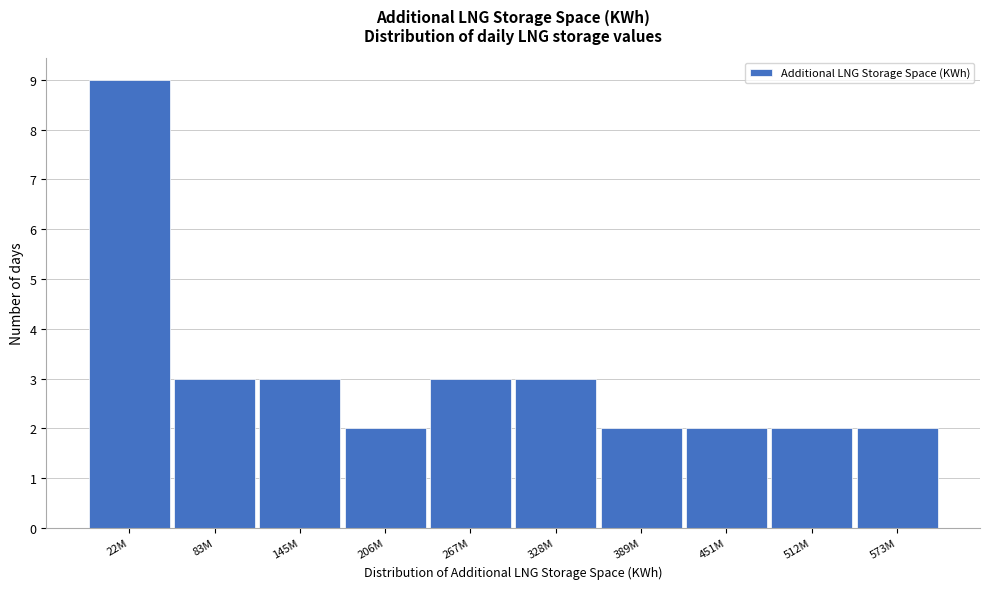

Reading left to right, list all the values displayed in this chart.

22M=9	83M=3	145M=3	206M=2	267M=3	328M=3	389M=2	451M=2	512M=2	573M=2